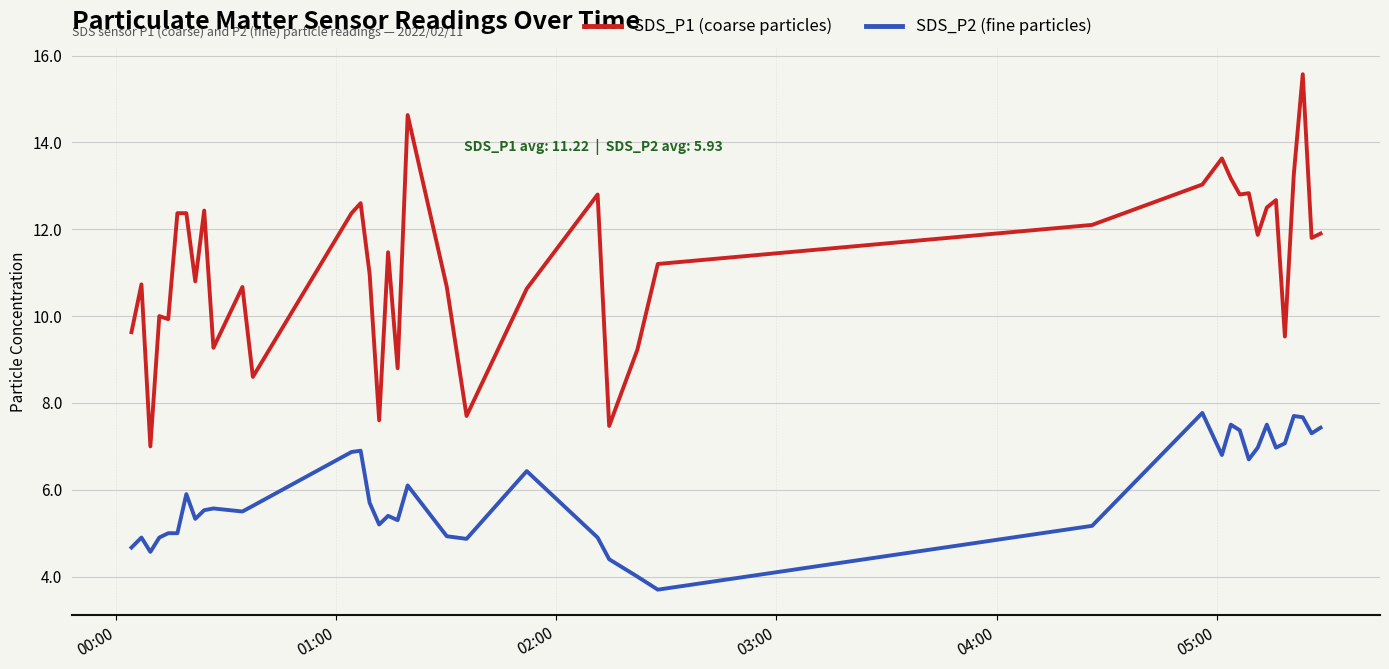

Which series has the widest spread of values?

SDS_P1 (coarse particles)